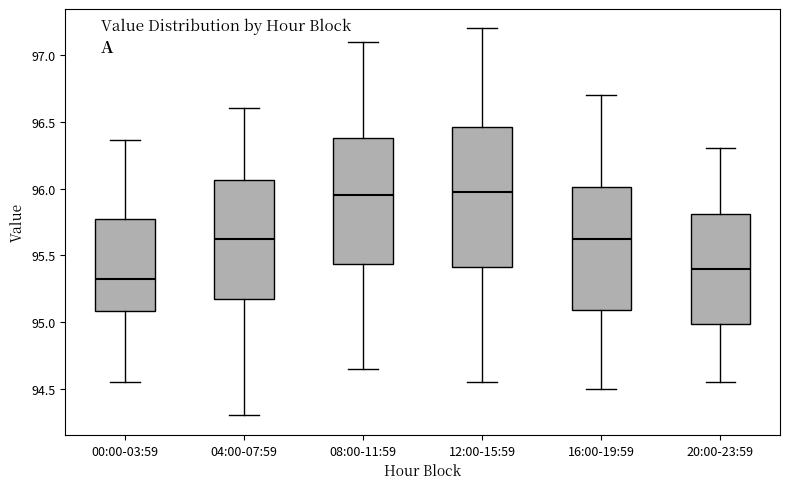

Reading left to right, read every box against the y-axis: the position of its median line, the range the box covers, and the ends of its whiskers. The values are not printed on the chart, so give them approximately, as read against the axis.

00:00-03:59: median 95.35, box 95.10 to 95.75, whiskers 94.55 to 96.35
04:00-07:59: median 95.65, box 95.20 to 96.05, whiskers 94.30 to 96.60
08:00-11:59: median 95.95, box 95.45 to 96.40, whiskers 94.65 to 97.10
12:00-15:59: median 96.00, box 95.40 to 96.45, whiskers 94.55 to 97.20
16:00-19:59: median 95.65, box 95.10 to 96.00, whiskers 94.50 to 96.70
20:00-23:59: median 95.40, box 95.00 to 95.80, whiskers 94.55 to 96.30